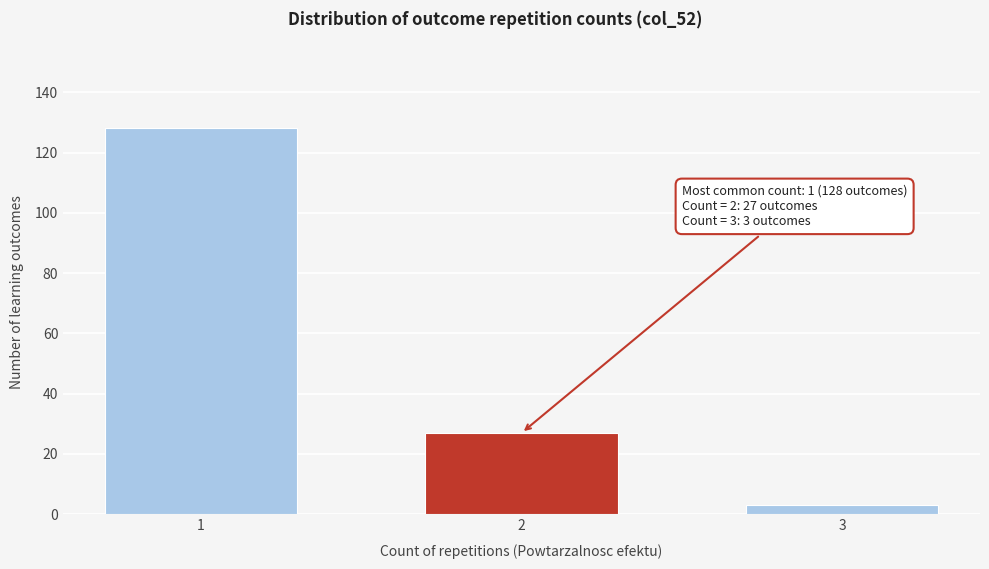

Reading left to right, extract all data points from this chart.

1=128	2=27	3=3